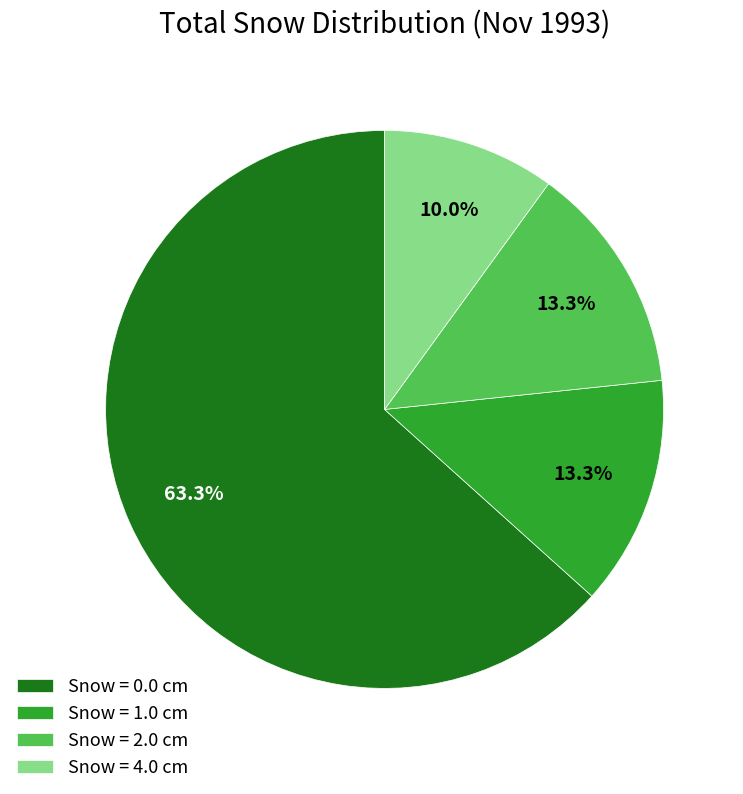

What percentage is the Snow = 0.0 cm slice, to the nearest percent?

63%